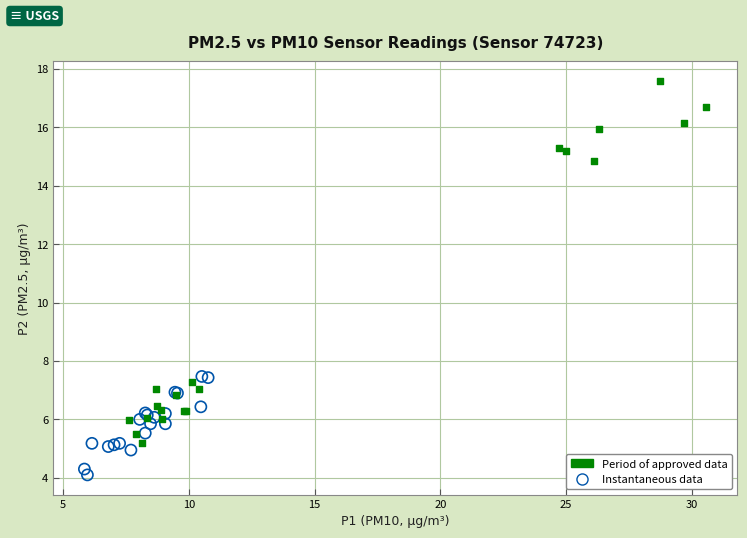

Which series contains the lowest Y value?

Instantaneous data